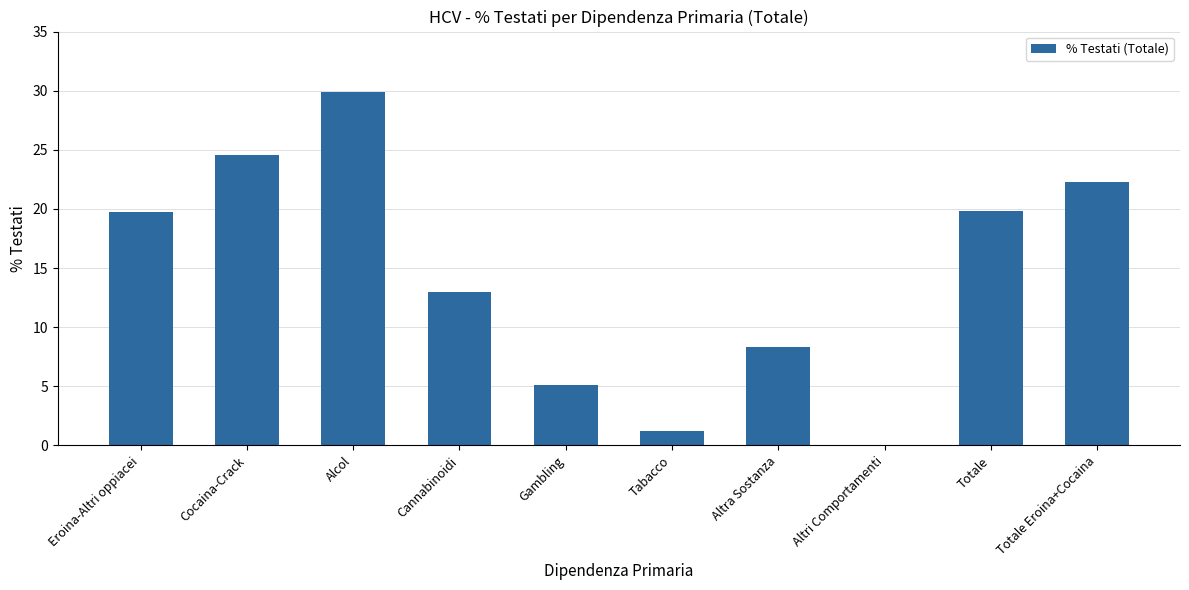

At which label is the value closest to 14?

Cannabinoidi